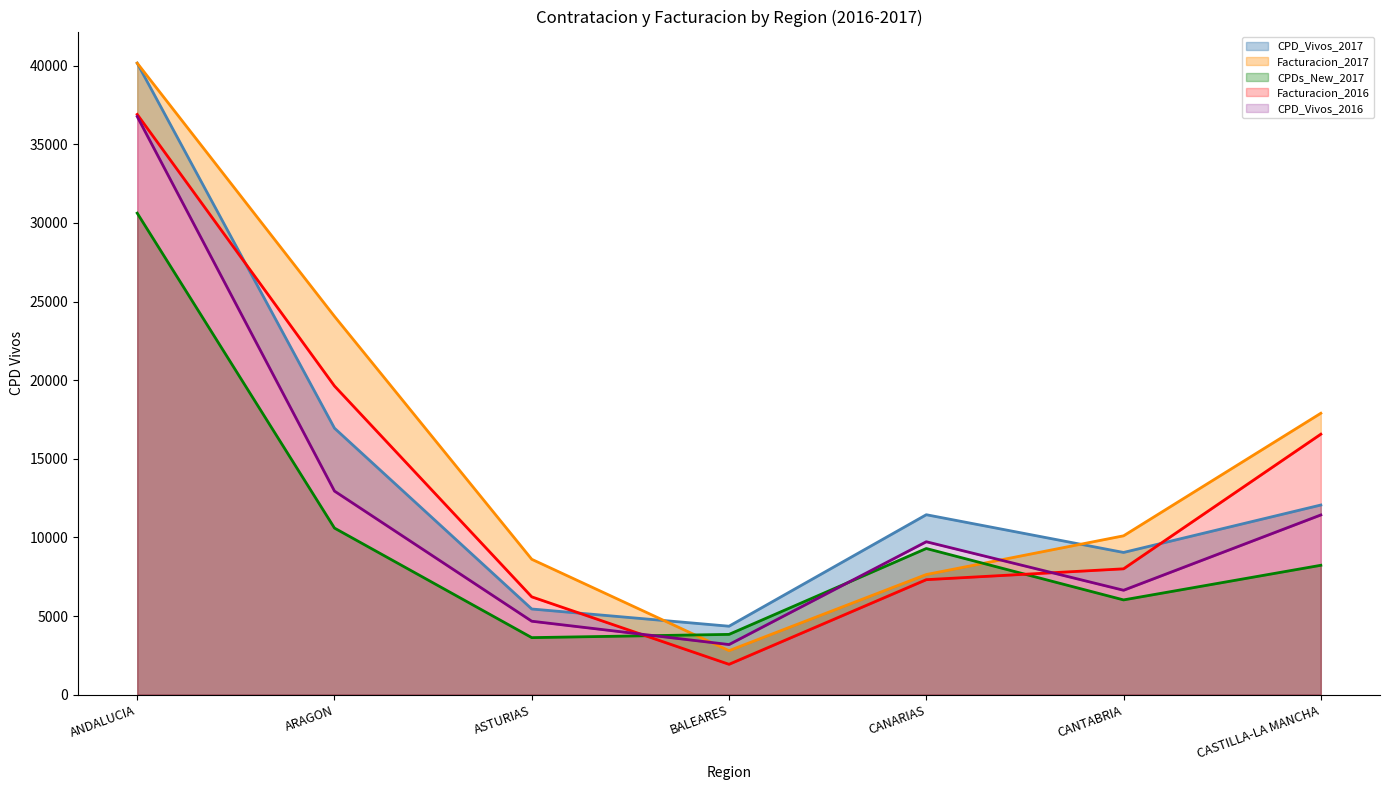

Which series ends up on top after the final intersection of CPDs_New_2017 and Facturacion_2016?

Facturacion_2016